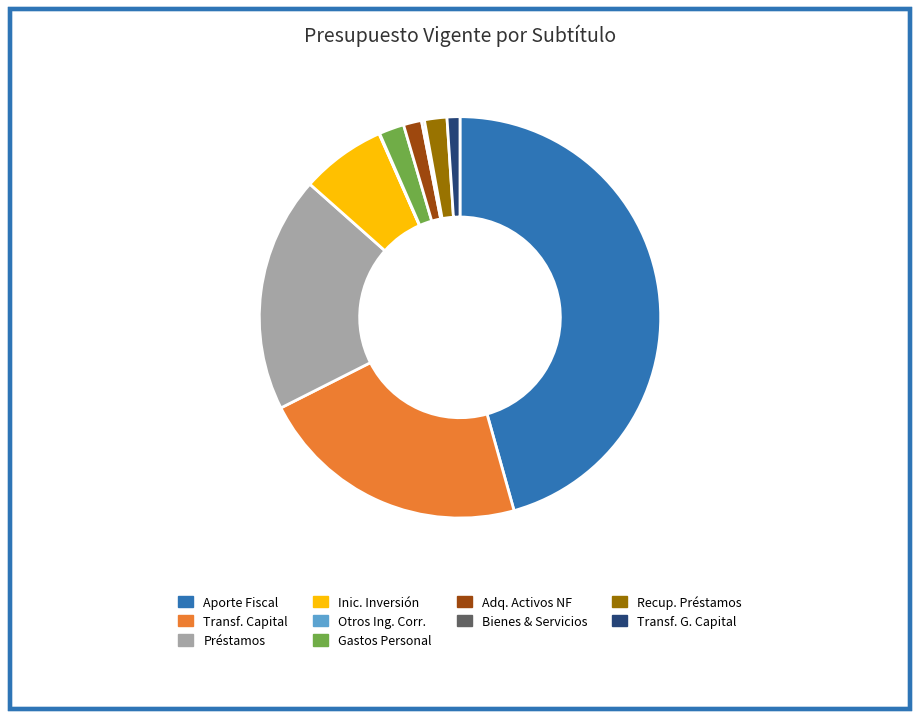

Does Aporte Fiscal account for over 50% of the chart?

No